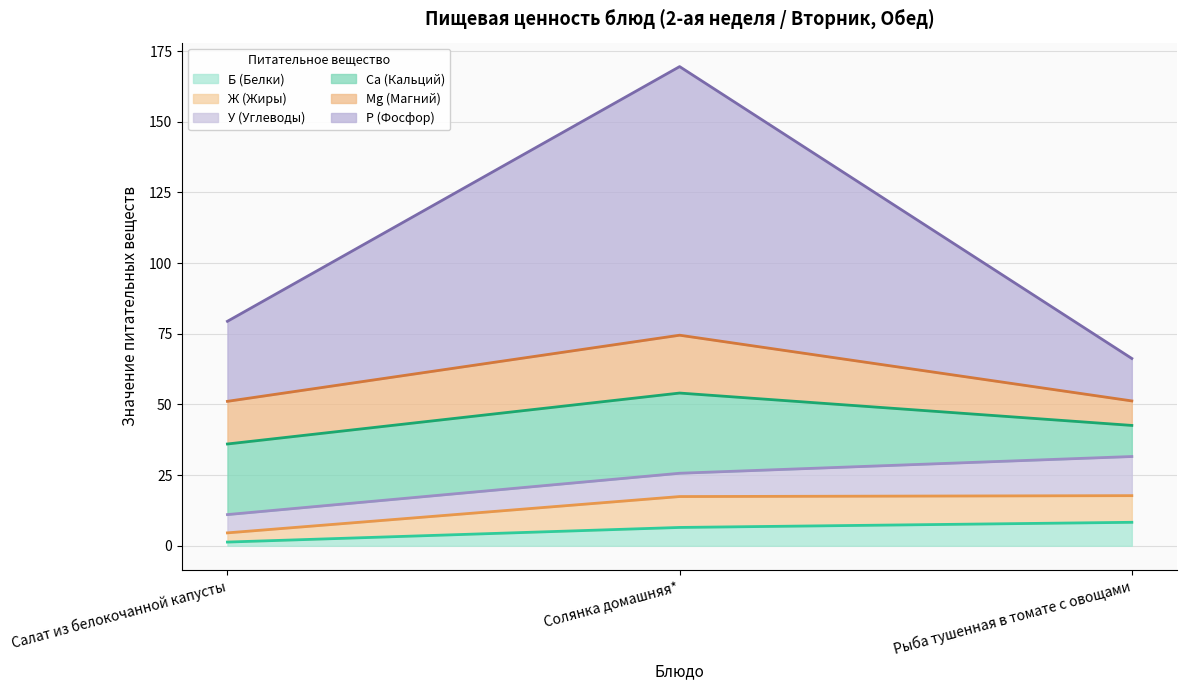

What is the value of the Б (Белки) (upper) point at the 1st from the left?

1.3